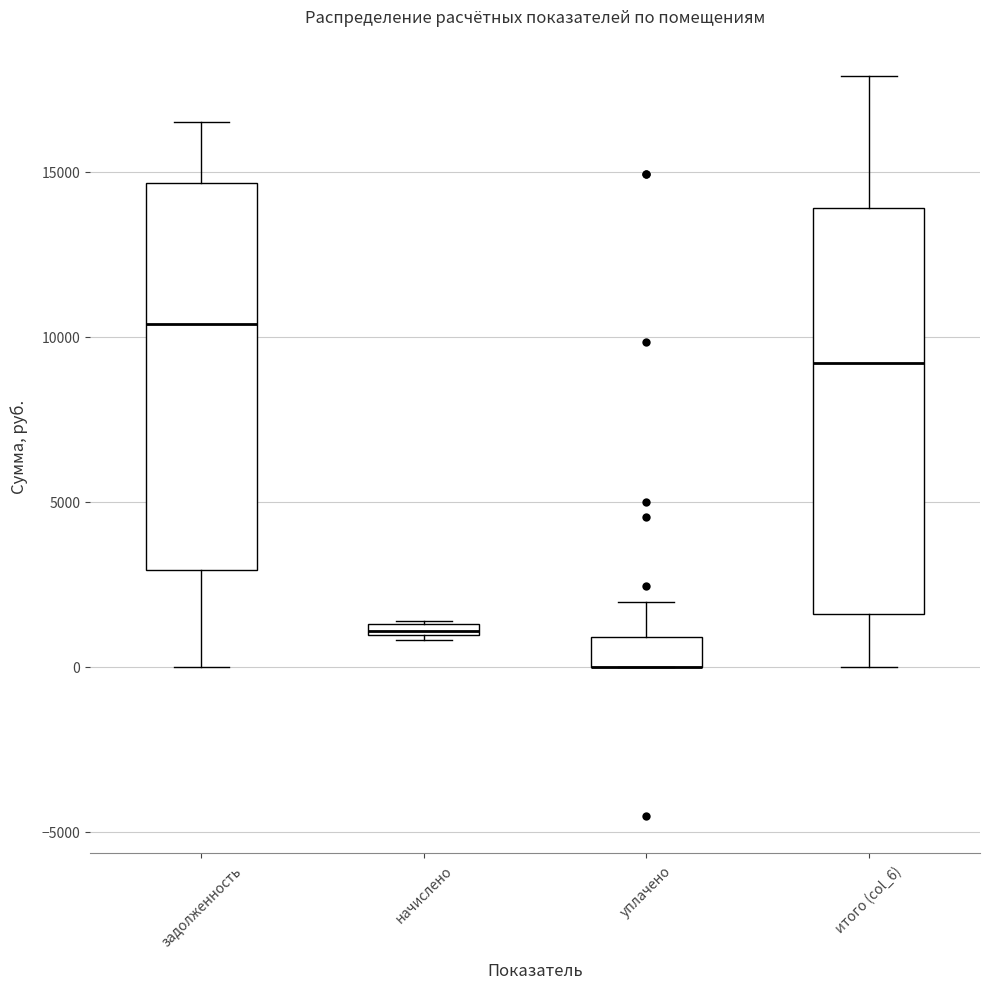

Which box is the tallest, from its lower edge to its upper edge?

итого (col_6)